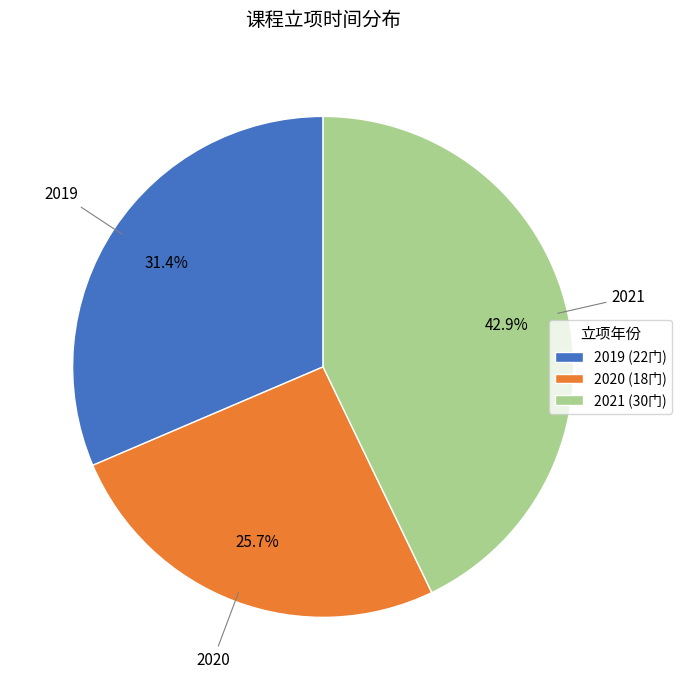

Which slice is the largest?

2021